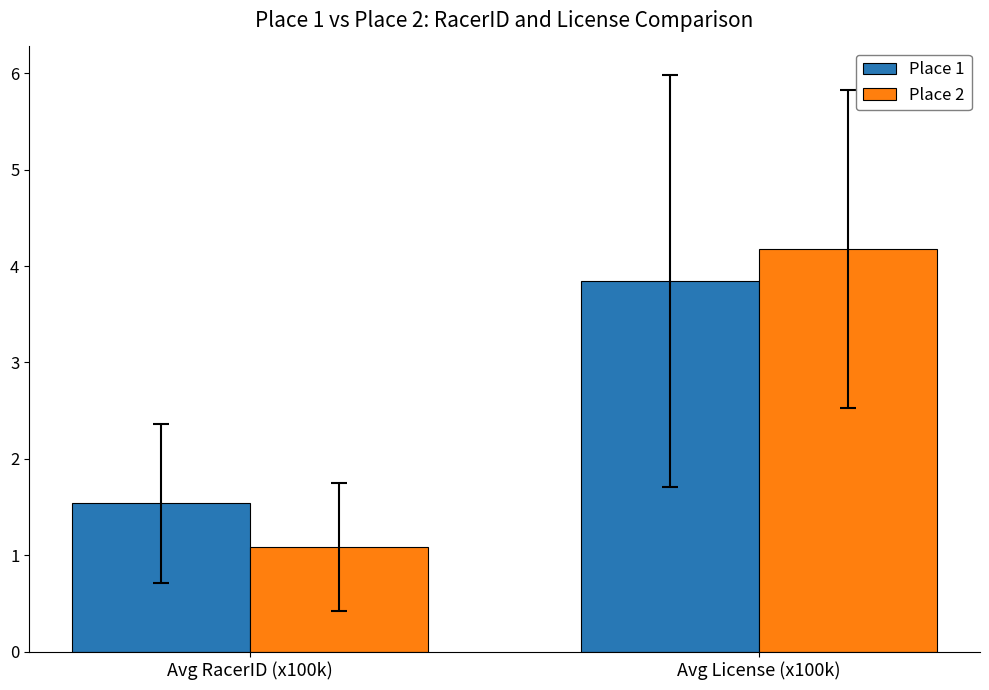

Which category has the lowest value in the Place 2 series?

Avg RacerID (x100k)